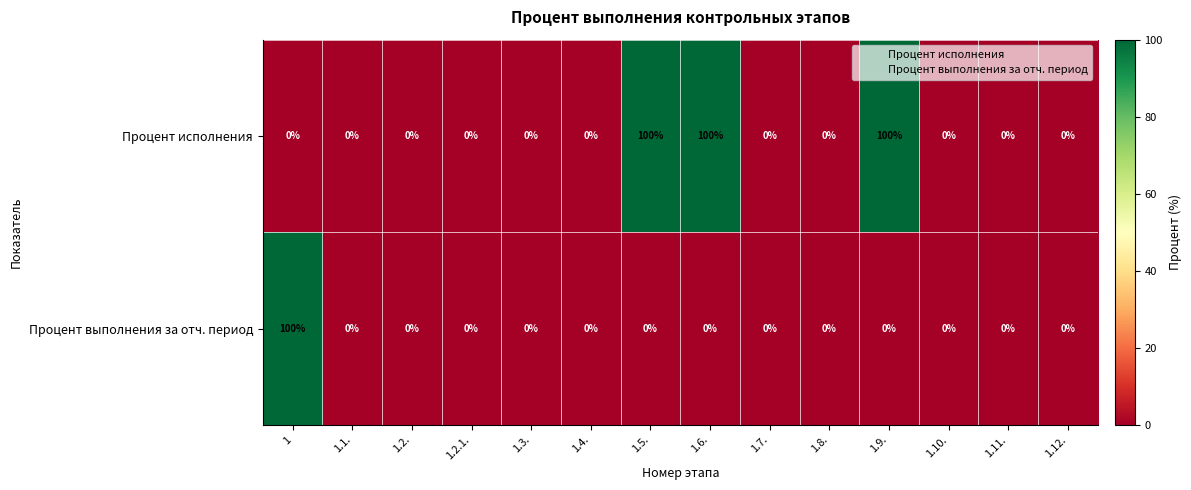

What is the maximum value shown in the chart?

100